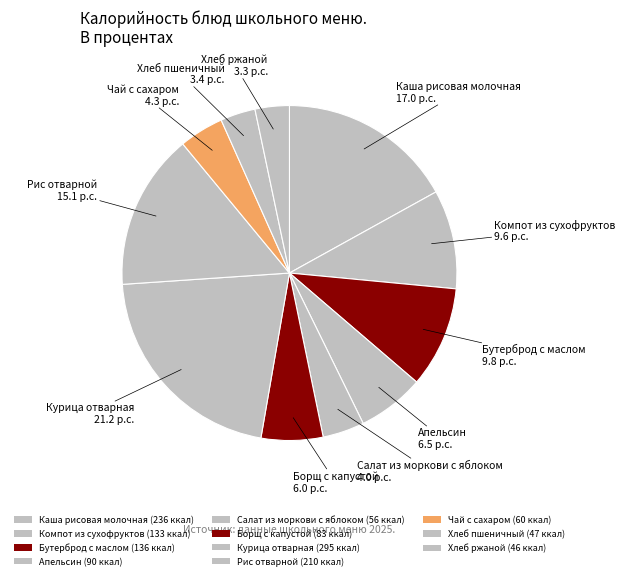

How many segments does this pie chart have?

11